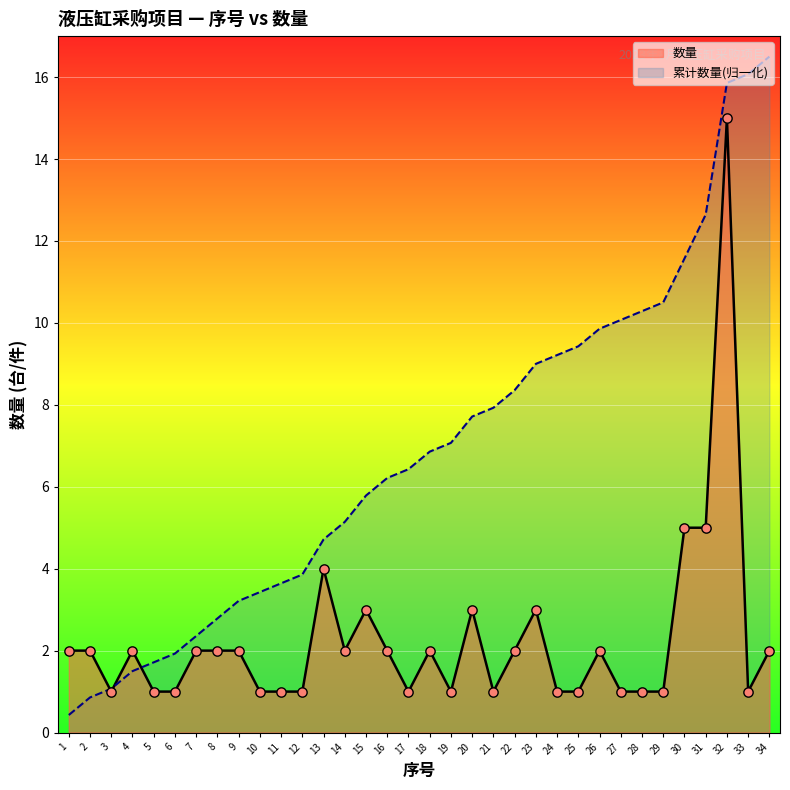

Between 33 and 3, which is larger?

33